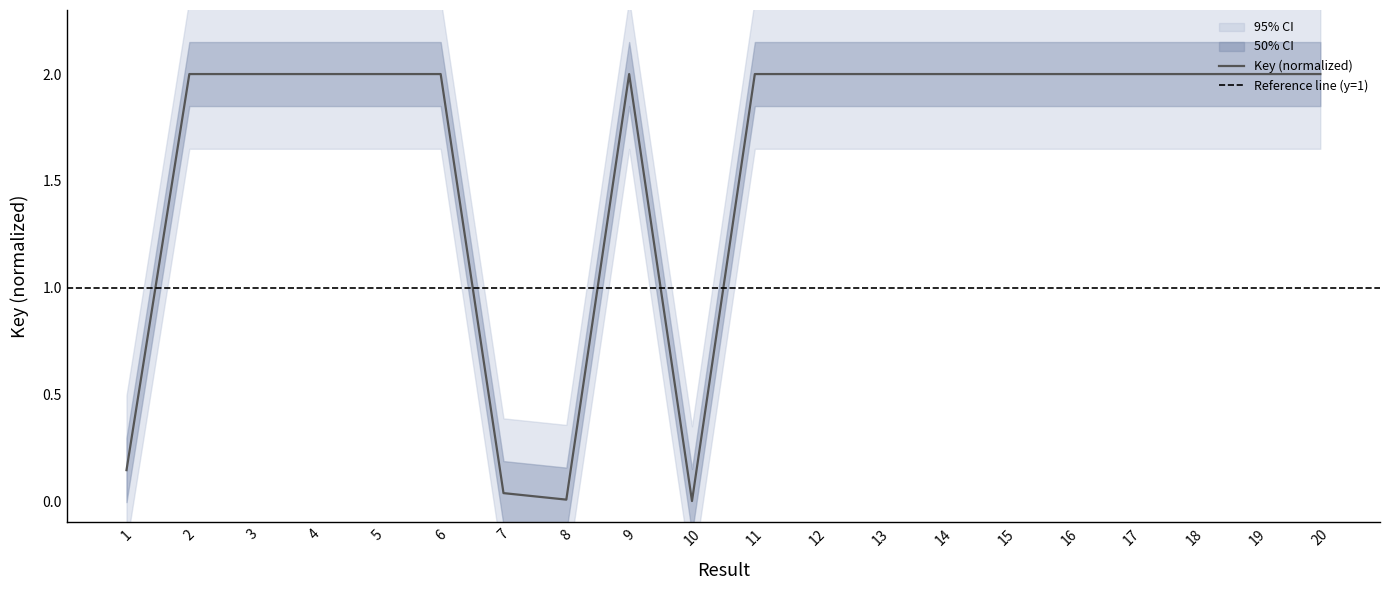

Does the chart have visible grid lines?

No